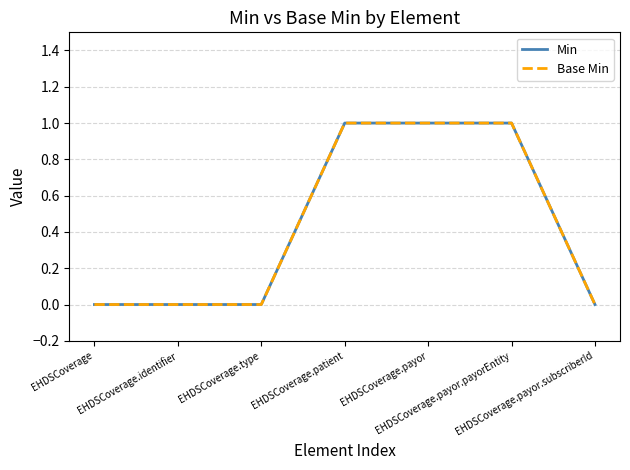

Rank the series by their maximum value, from lowest to highest.

Min, Base Min